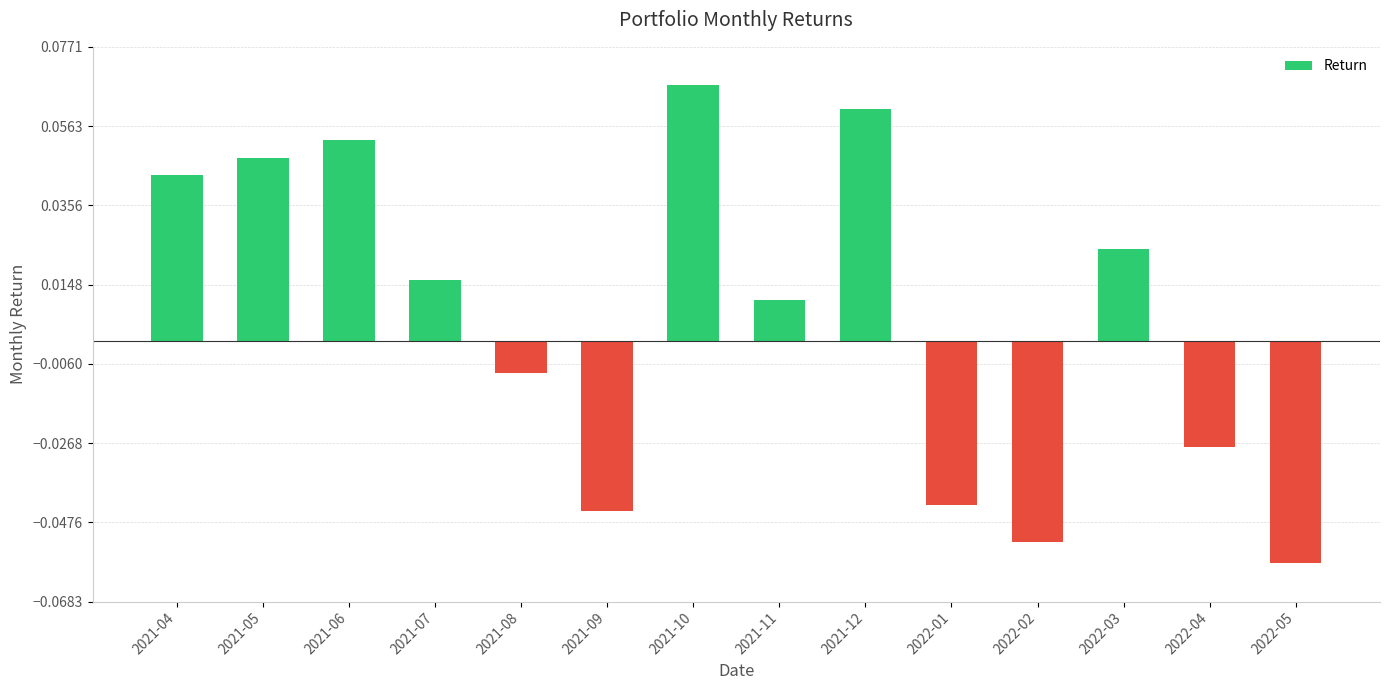

How many data points does each series have?

14